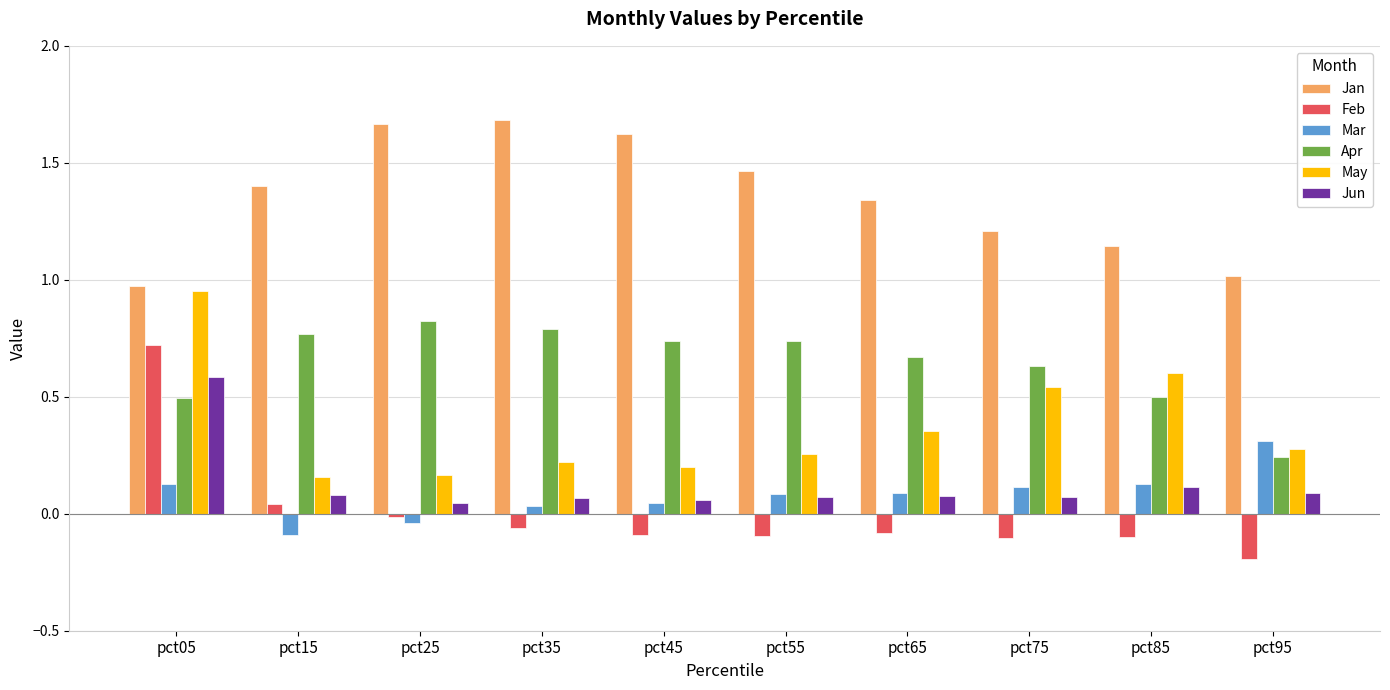

Is the value of Jan at pct95 greater than the value of Jun at pct85?

Yes